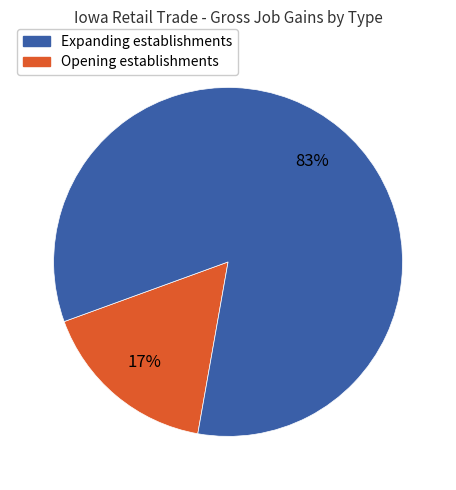

Is there a majority slice in this chart?

Yes